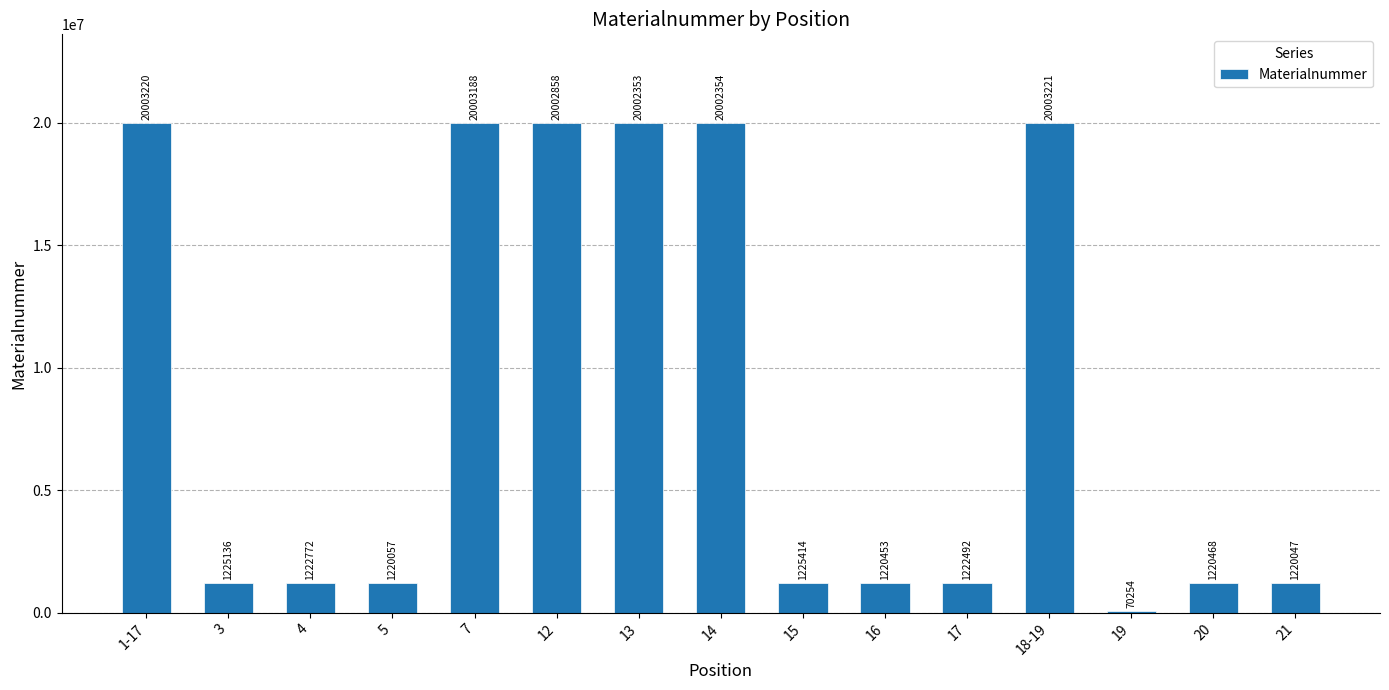

Between 4 and 15, which is larger?

15